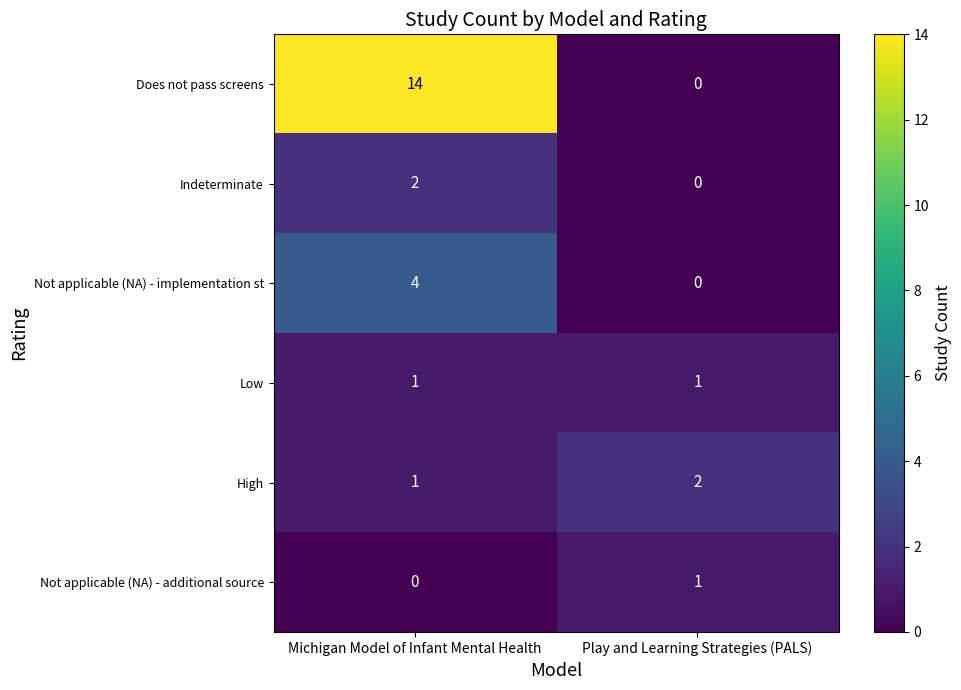

Which series has the largest total across all categories?

Does not pass screens